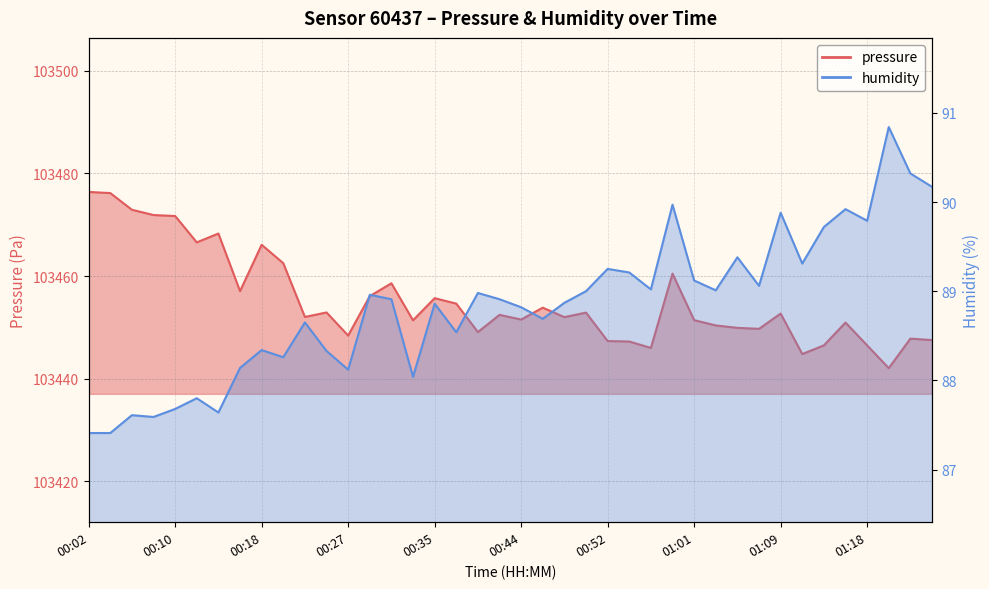

What is the difference between the maximum and second lowest values in the humidity series?

3.4